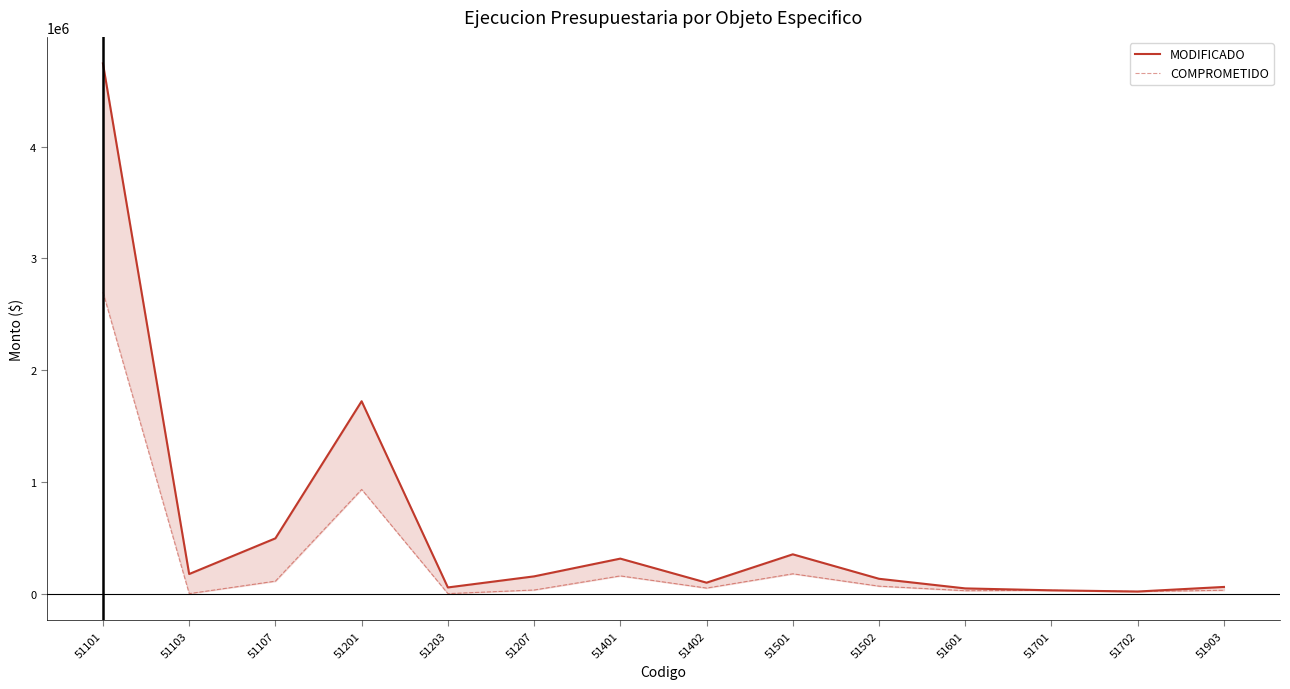

What is the value of the MODIFICADO point at the 1st from the left?

4743695.1